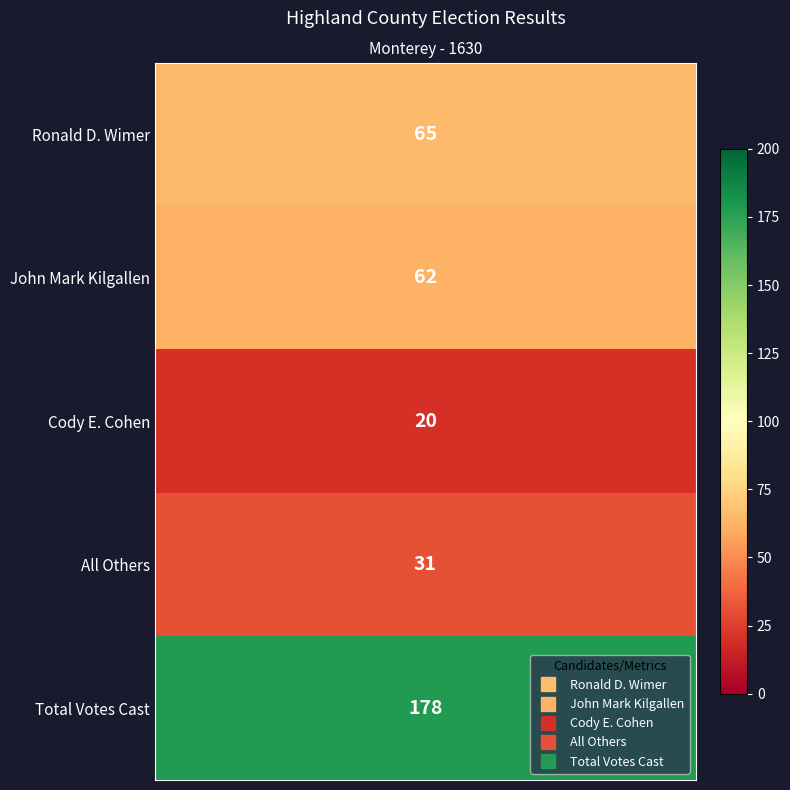

What is the change in value from 3 to 4?

+147